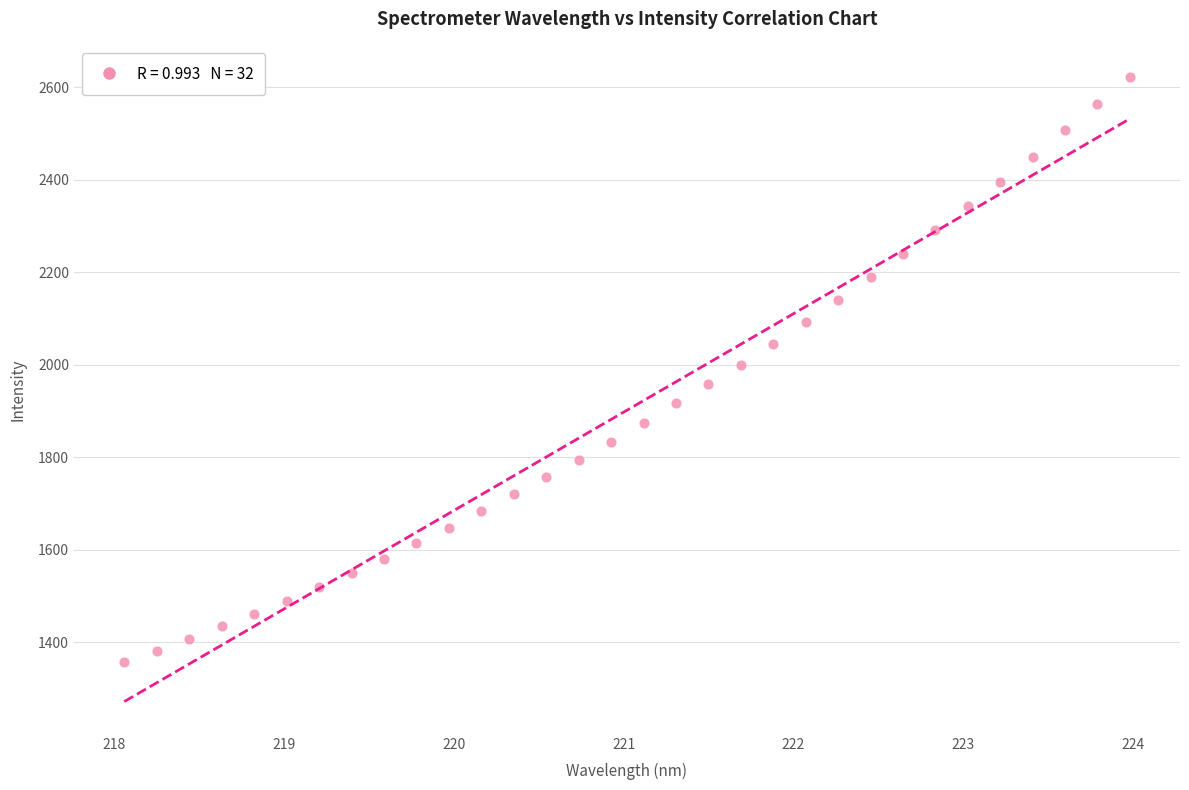

How many points are shown in the scatter plot?

32